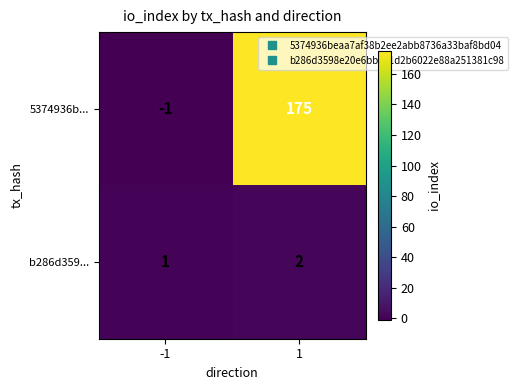

At how many categories does at least one series exceed 159?

1